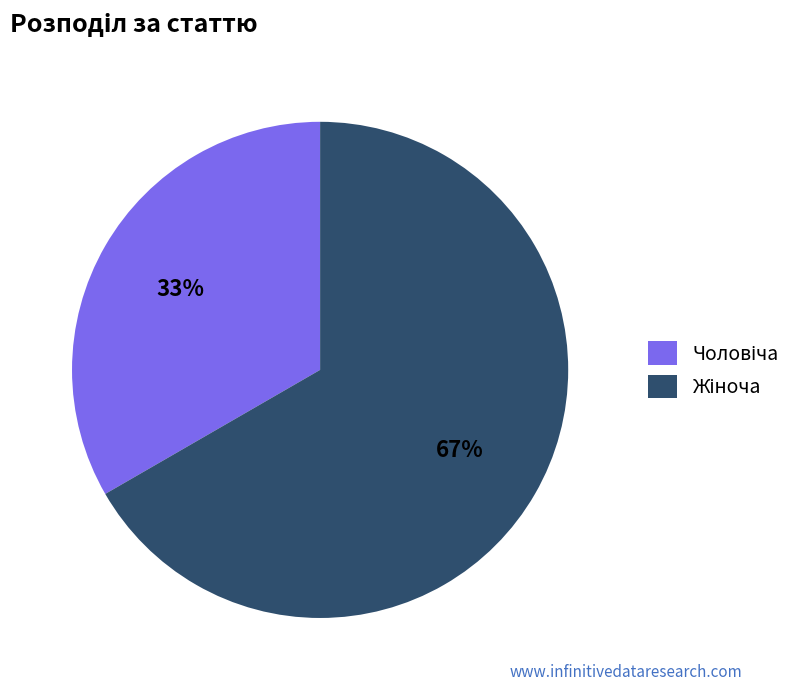

Is there any slice that represents more than half of the pie?

Yes